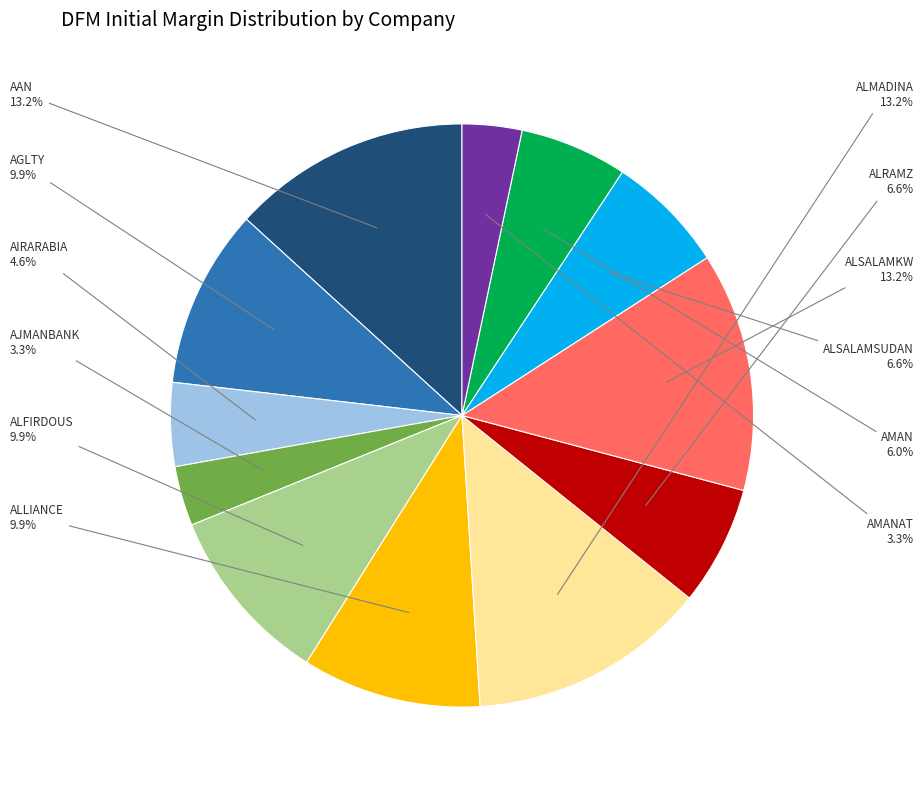

Is there any slice that represents more than half of the pie?

No